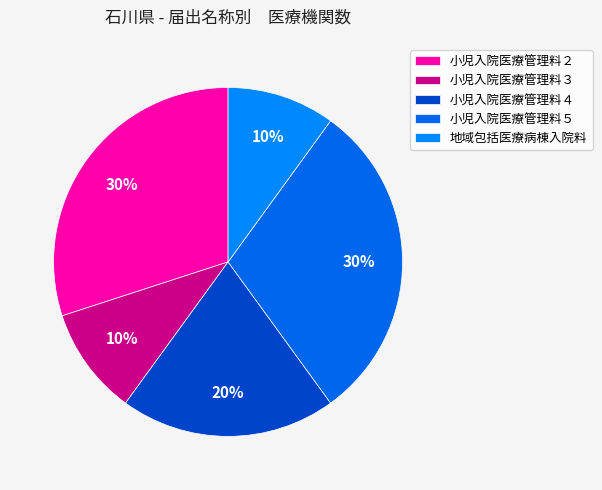

How many slices are in this pie chart?

5